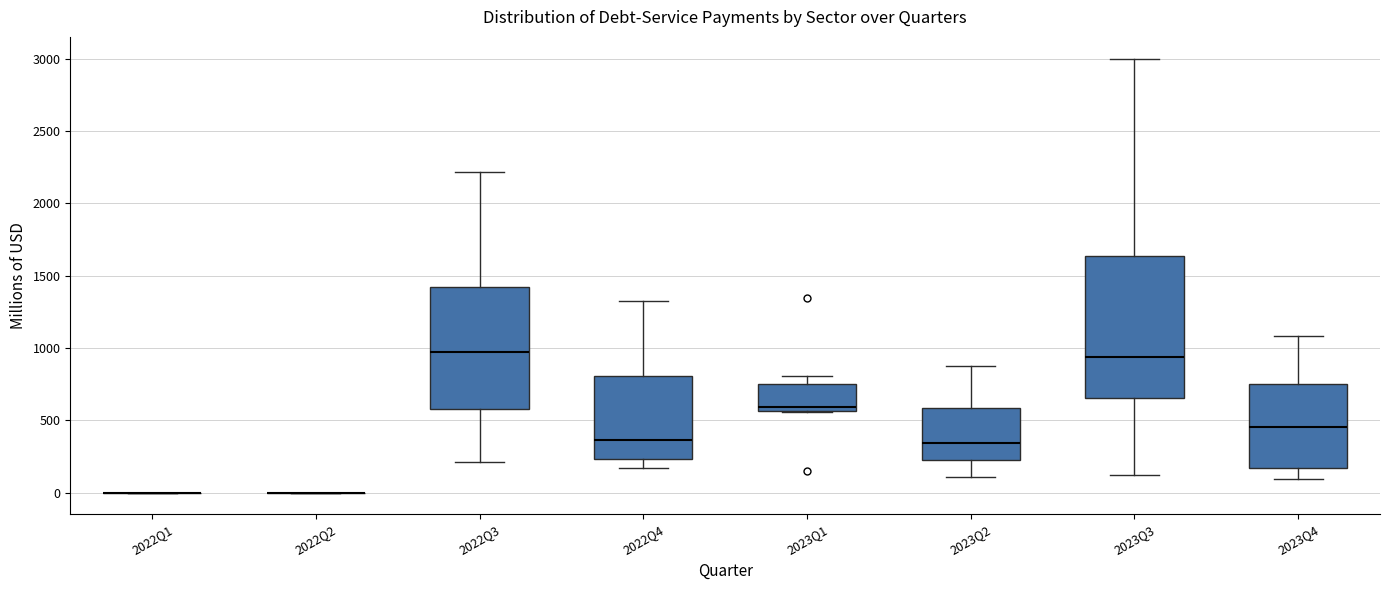

Where does the upper whisker of the box for 2023Q2 end on the y-axis? The values are not printed on the chart, so give them approximately, as read against the axis.

850